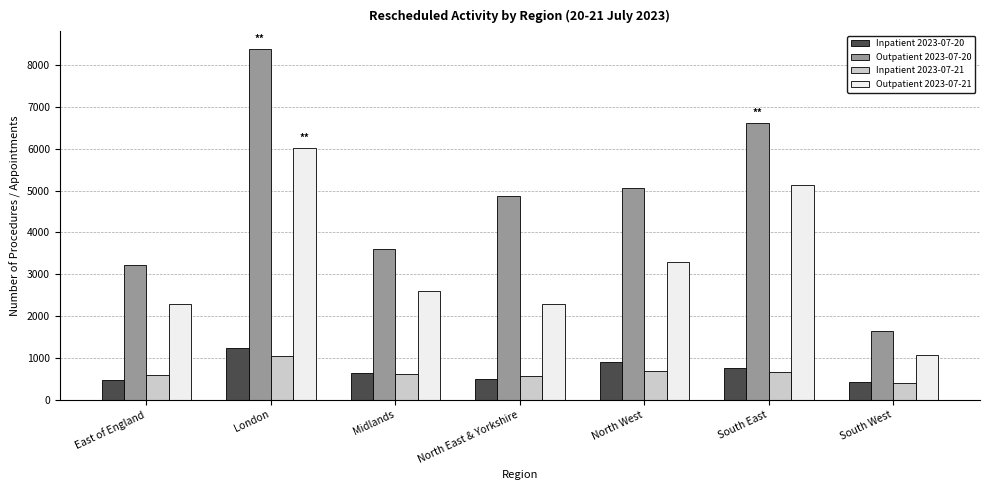

Which category has the highest value across all series?

London